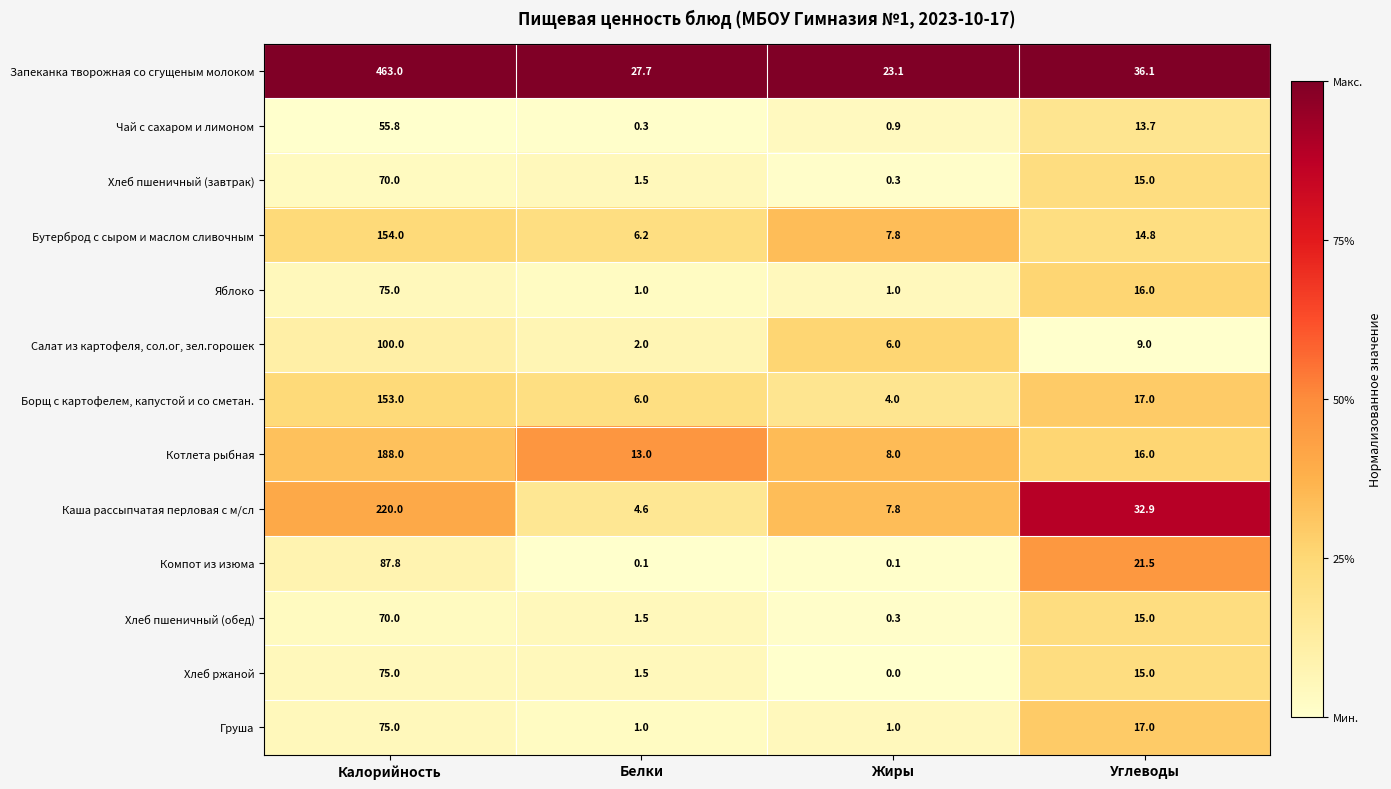

Where is Груша nearest to the value 38?

Углеводы